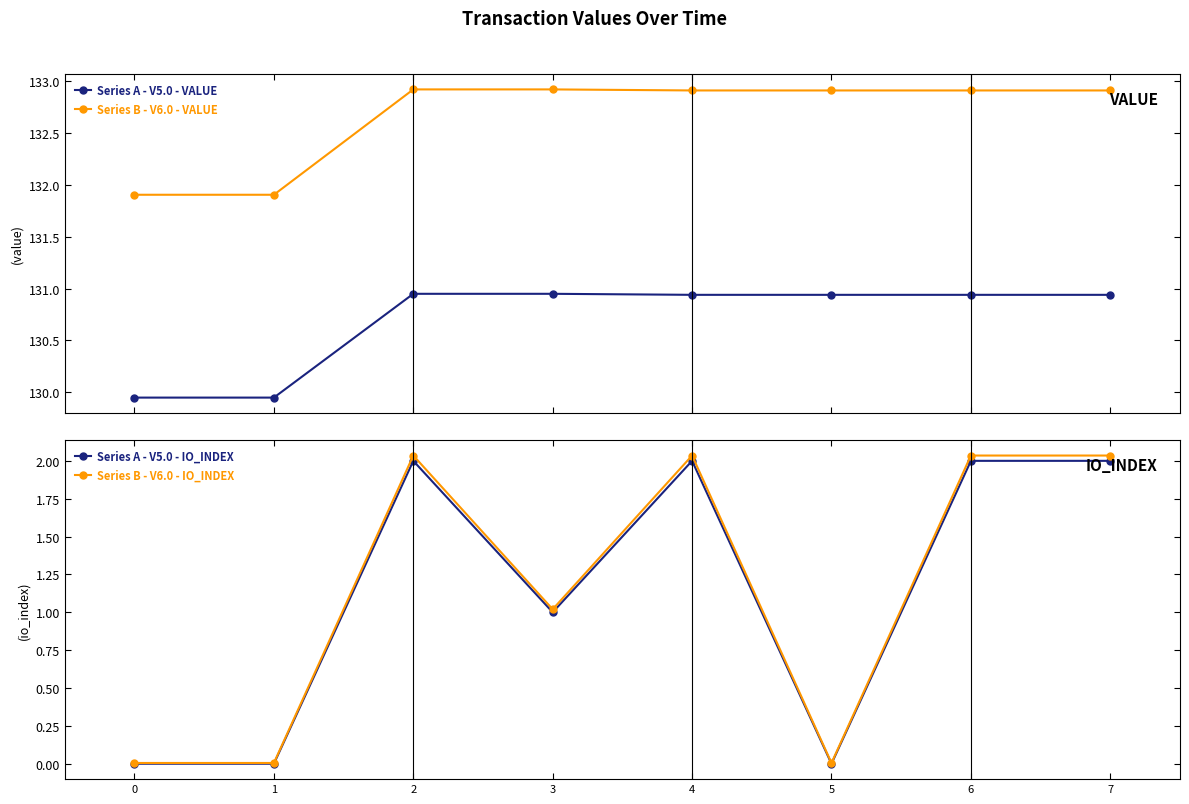

Rank the series by their maximum value, from highest to lowest.

Series B - V6.0 - VALUE, Series A - V5.0 - VALUE, Series B - V6.0 - IO_INDEX, Series A - V5.0 - IO_INDEX